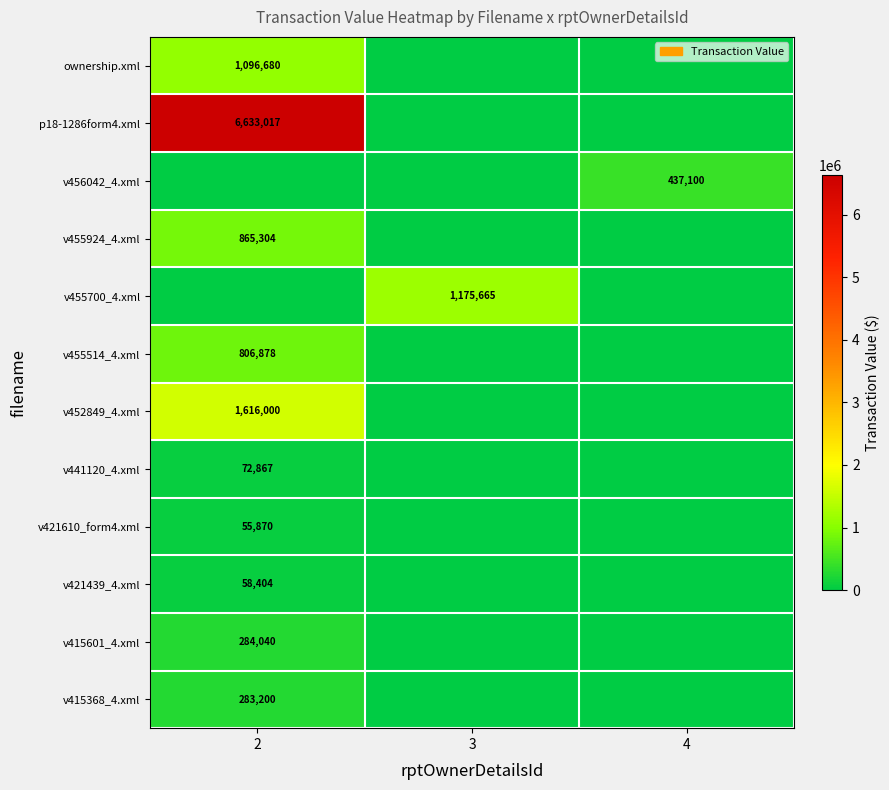

The value of v441120_4.xml at 2 is 109030. True or false?

False